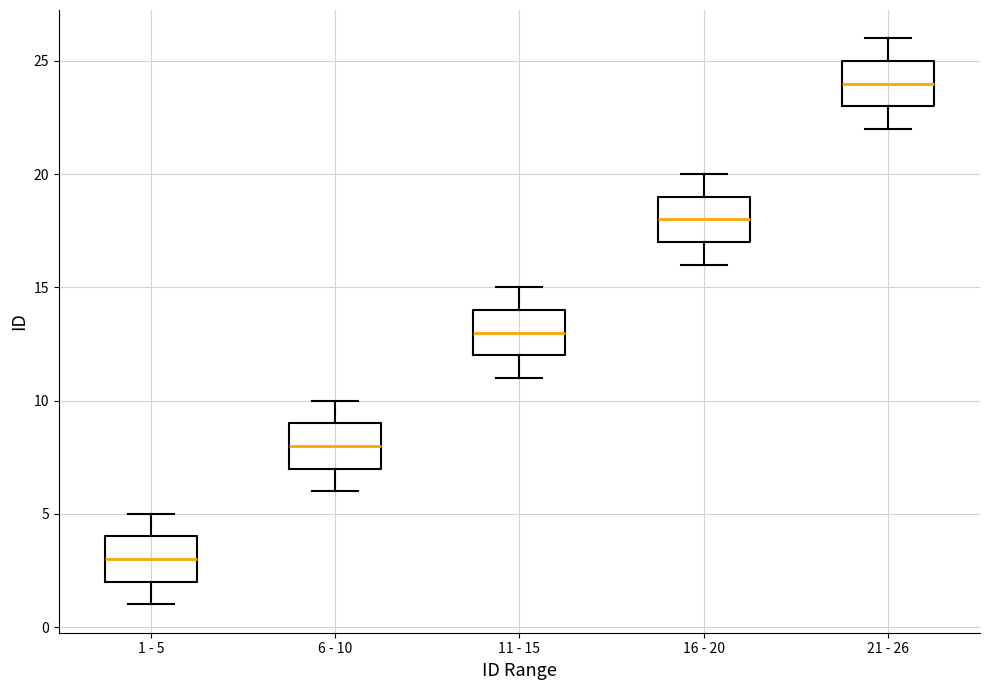

Reading left to right, read every box against the y-axis: the position of its median line, the range the box covers, and the ends of its whiskers. The values are not printed on the chart, so give them approximately, as read against the axis.

1 - 5: median 3, box 2 to 4, whiskers 1 to 5
6 - 10: median 8, box 7 to 9, whiskers 6 to 10
11 - 15: median 13, box 12 to 14, whiskers 11 to 15
16 - 20: median 18, box 17 to 19, whiskers 16 to 20
21 - 26: median 24, box 23 to 25, whiskers 22 to 26